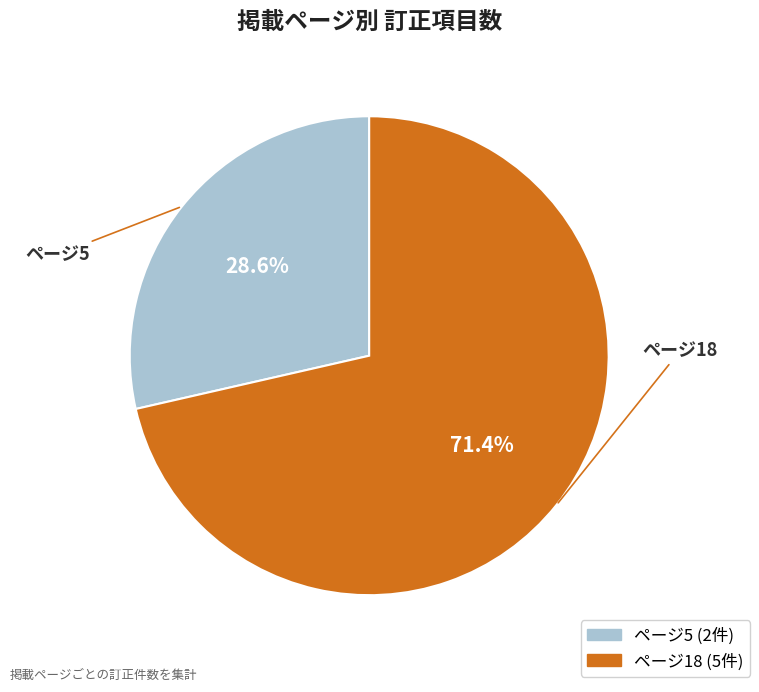

Does ページ18 account for over 50% of the chart?

Yes